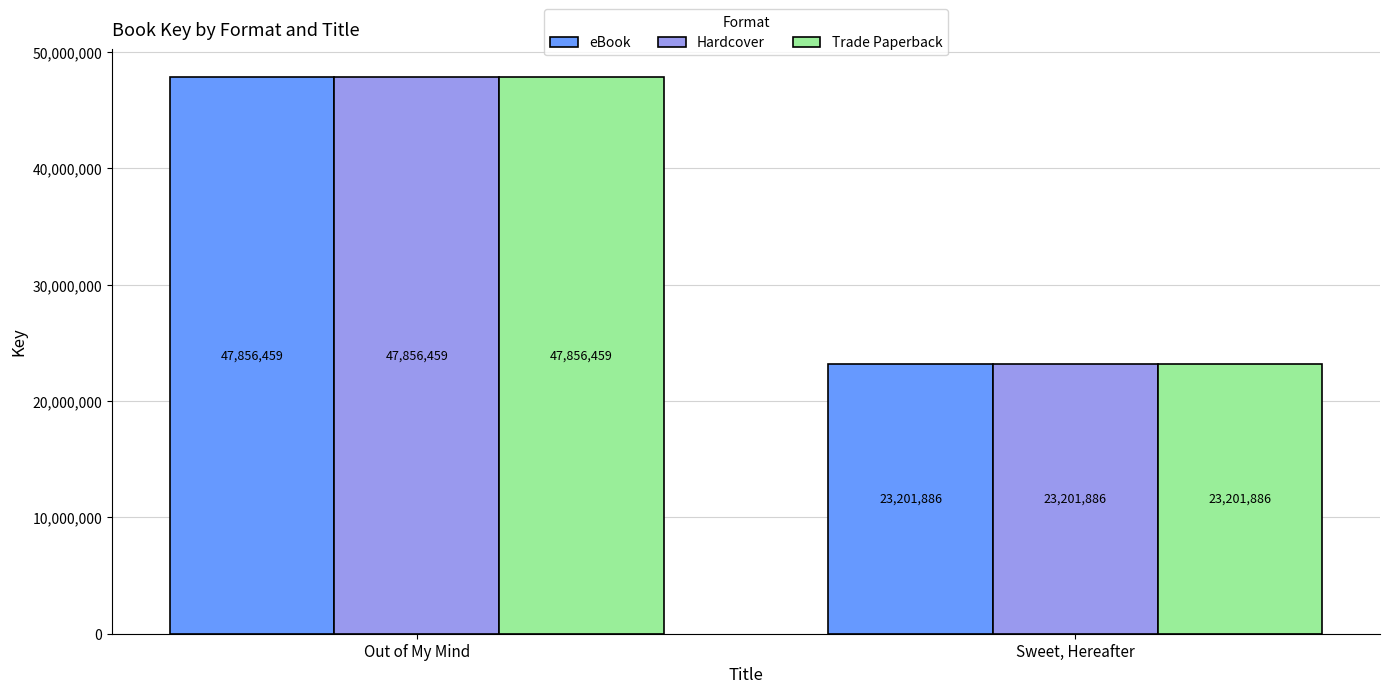

True or false: eBook has a value of 5524812 at Sweet, Hereafter.

False